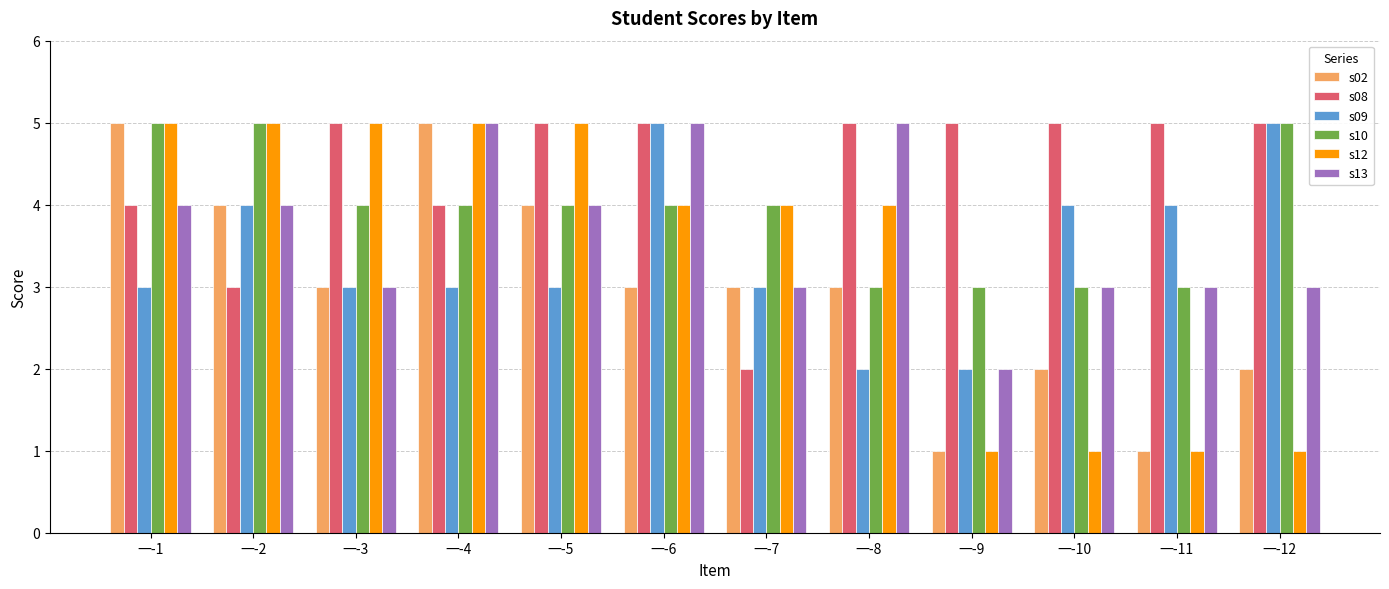

What is the difference between the maximum and second lowest values in the s13 series?

2